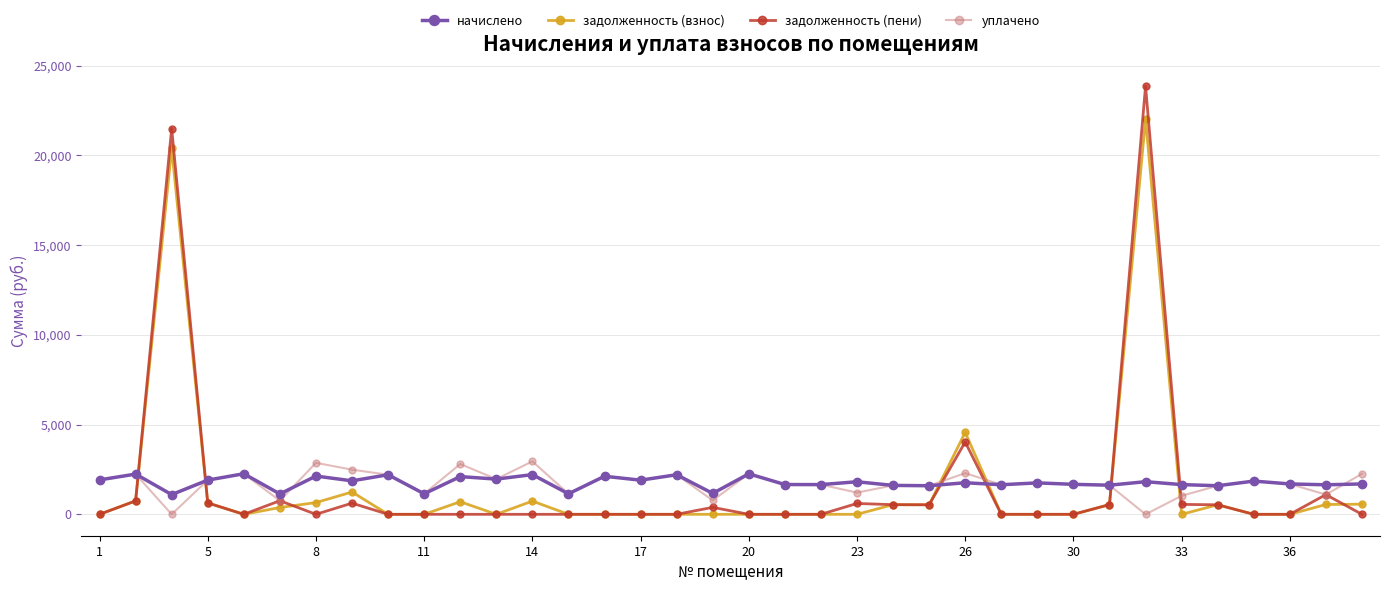

Which series has the largest range (max minus min)?

задолженность (пени)